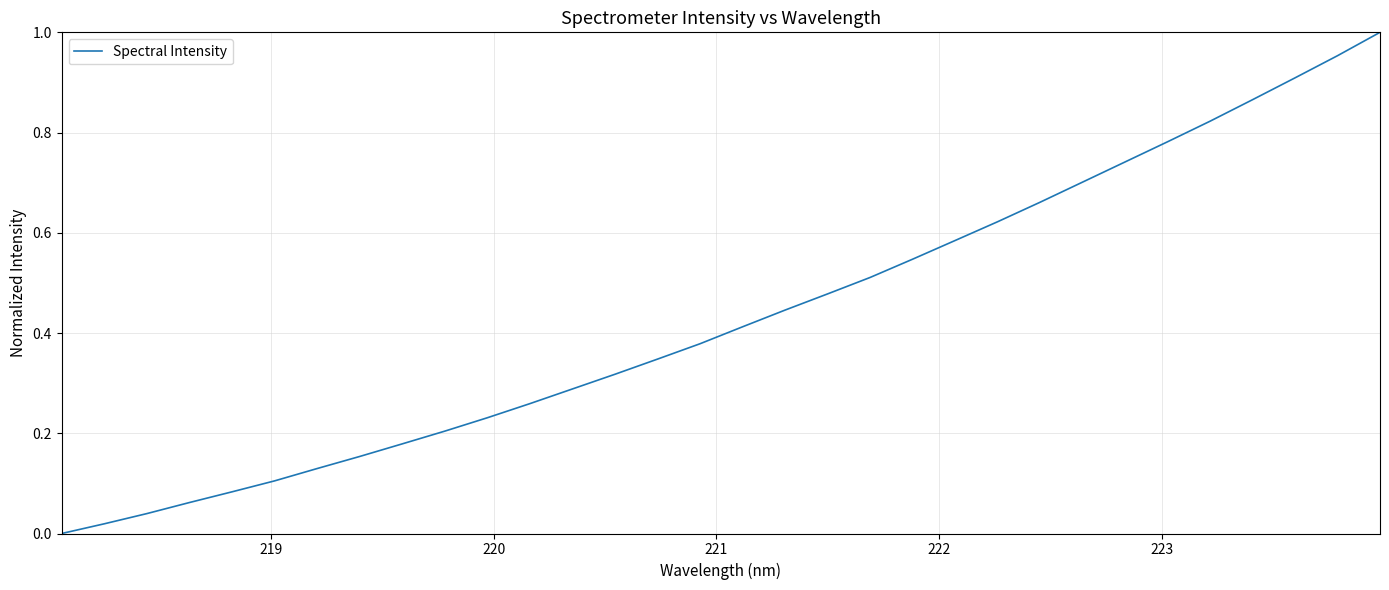

Reading left to right, what are all the values shown in this chart?

0.0	0.0	0.0	0.1	0.1	0.1	0.1	0.2	0.2	0.2	0.2	0.3	0.3	0.3	0.3	0.4	0.4	0.4	0.5	0.5	0.5	0.6	0.6	0.7	0.7	0.7	0.8	0.8	0.9	0.9	1.0	1.0